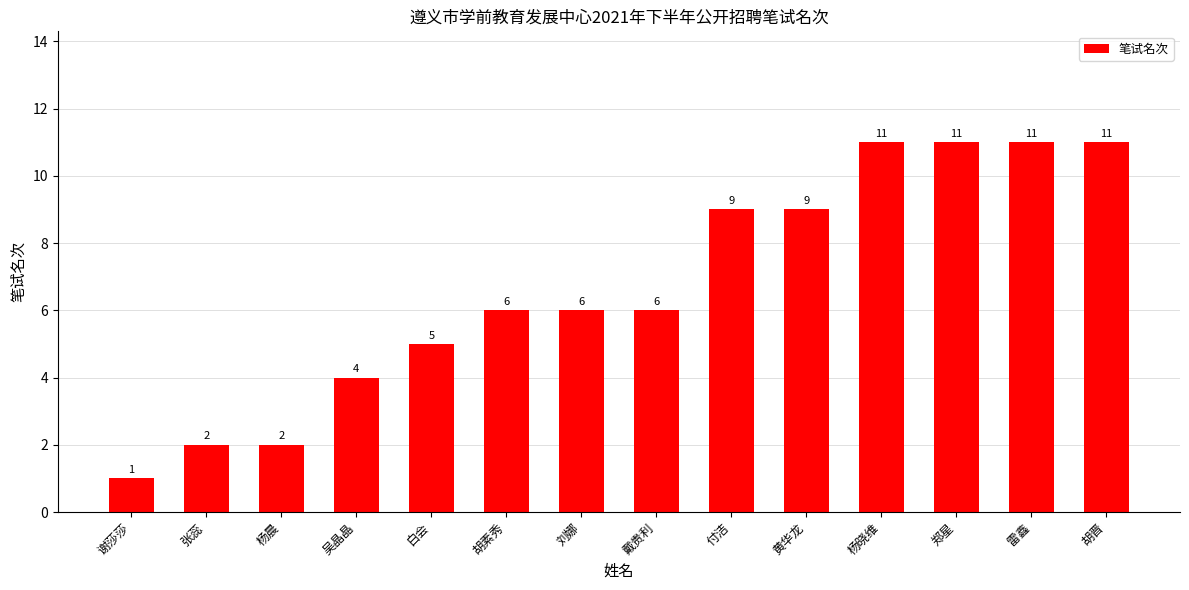

What is the difference between the values at 白会 and 刘娜?

1